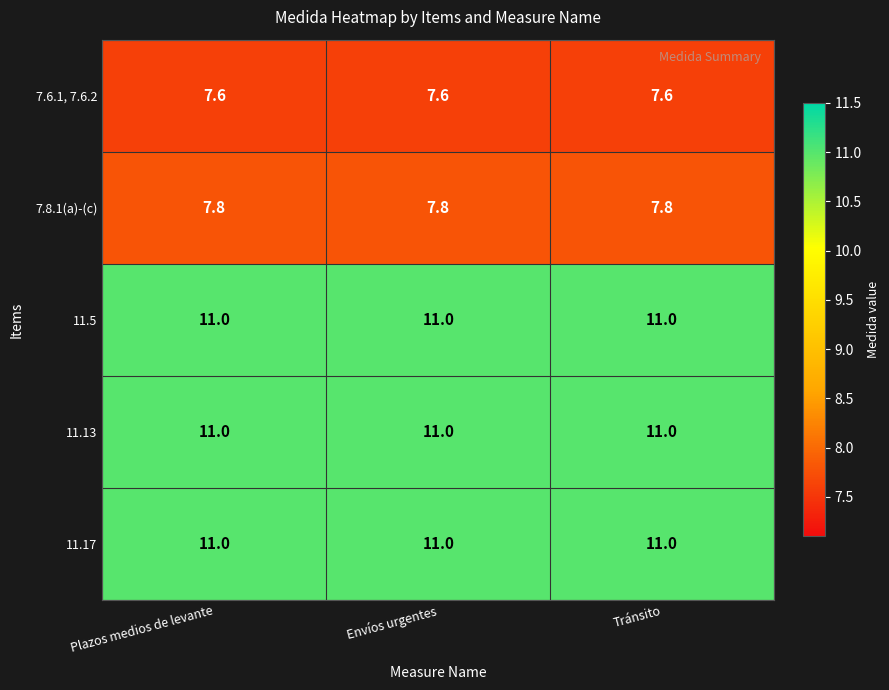

What is the total value across all series at Plazos medios de levante?

48.4